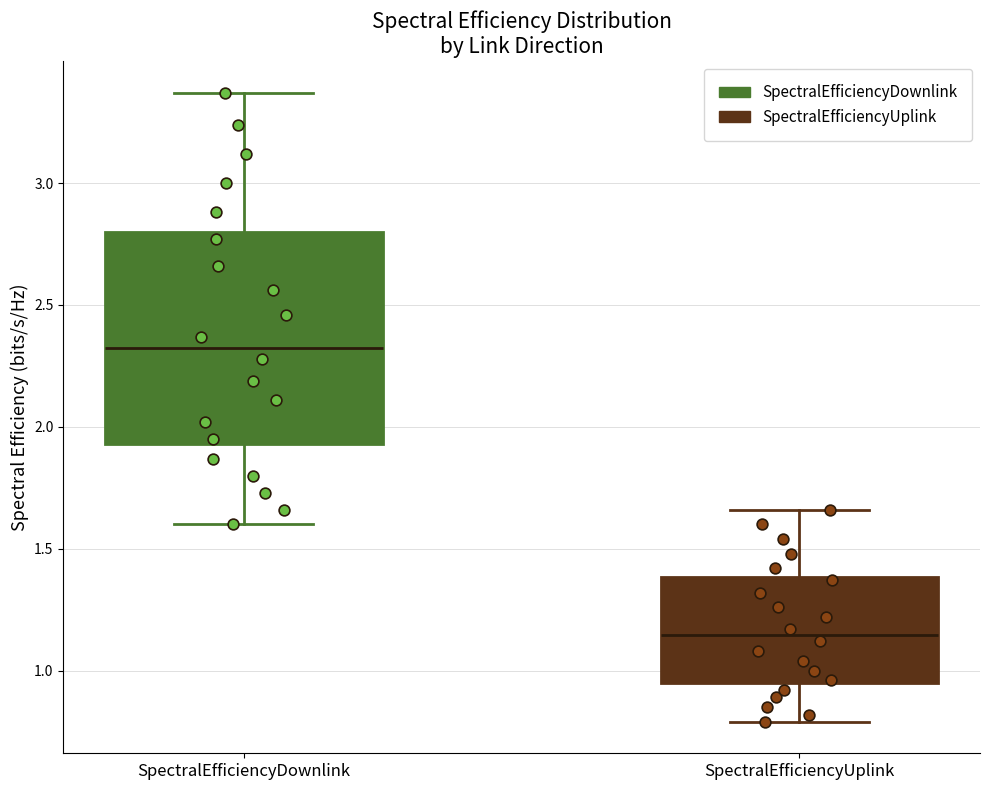

Which box is the tallest, from its lower edge to its upper edge?

SpectralEfficiencyDownlink